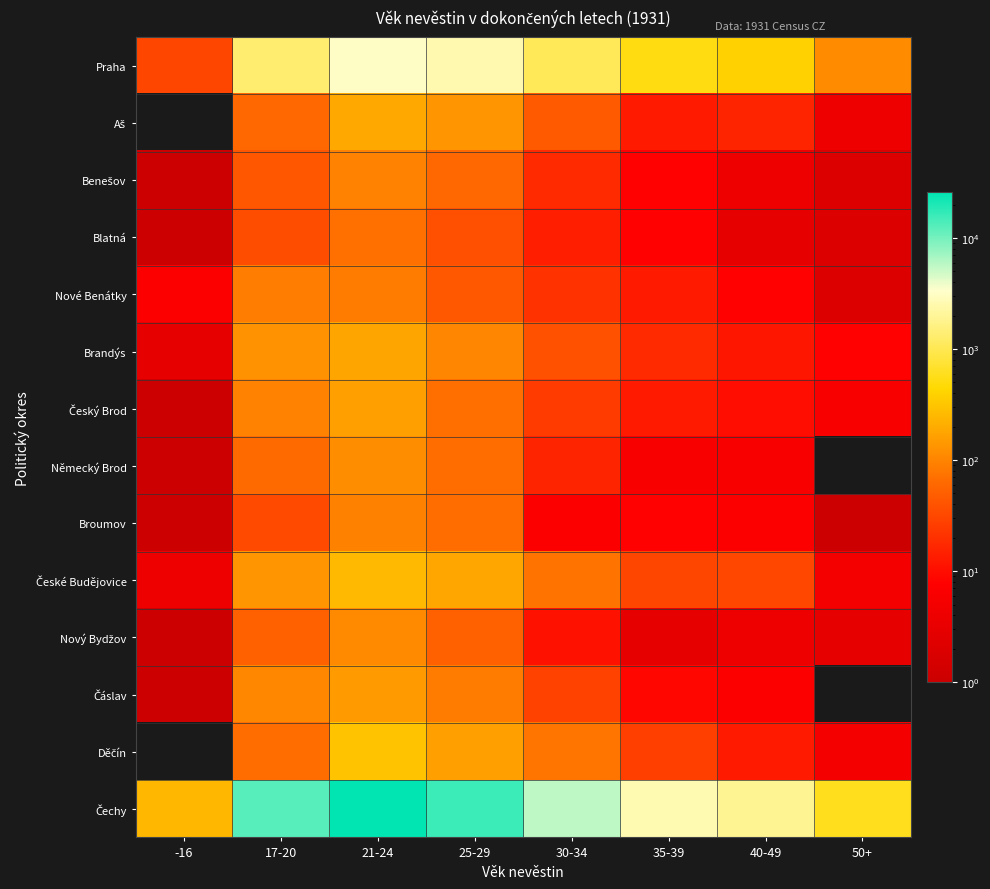

List the series in order of their peak value, highest first.

Čechy, Praha, Děčín, České Budějovice, Aš, Brandýs, Český Brod, Čáslav, Německý Brod, Nový Bydžov, Benešov, Broumov, Nové Benátky, Blatná